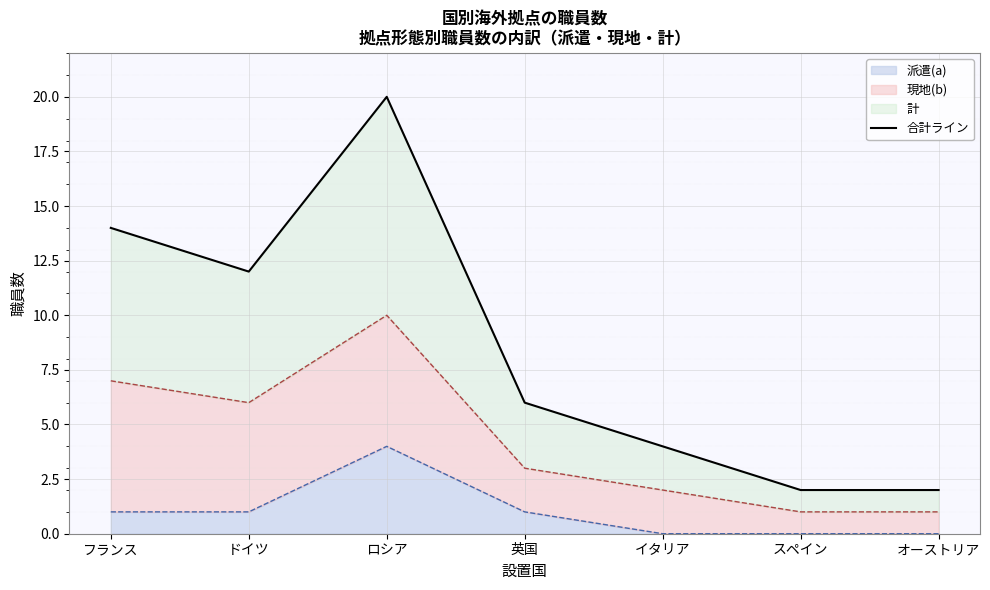

How many interior local peaks (higher than both neighbors) does the data have?

1